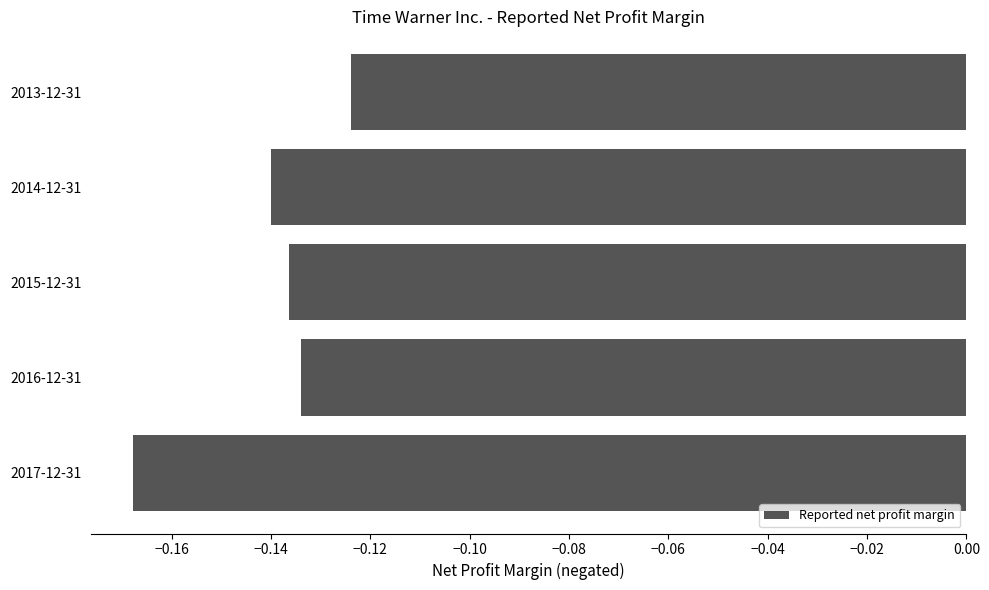

Which category has the lowest value across all series?

2017-12-31